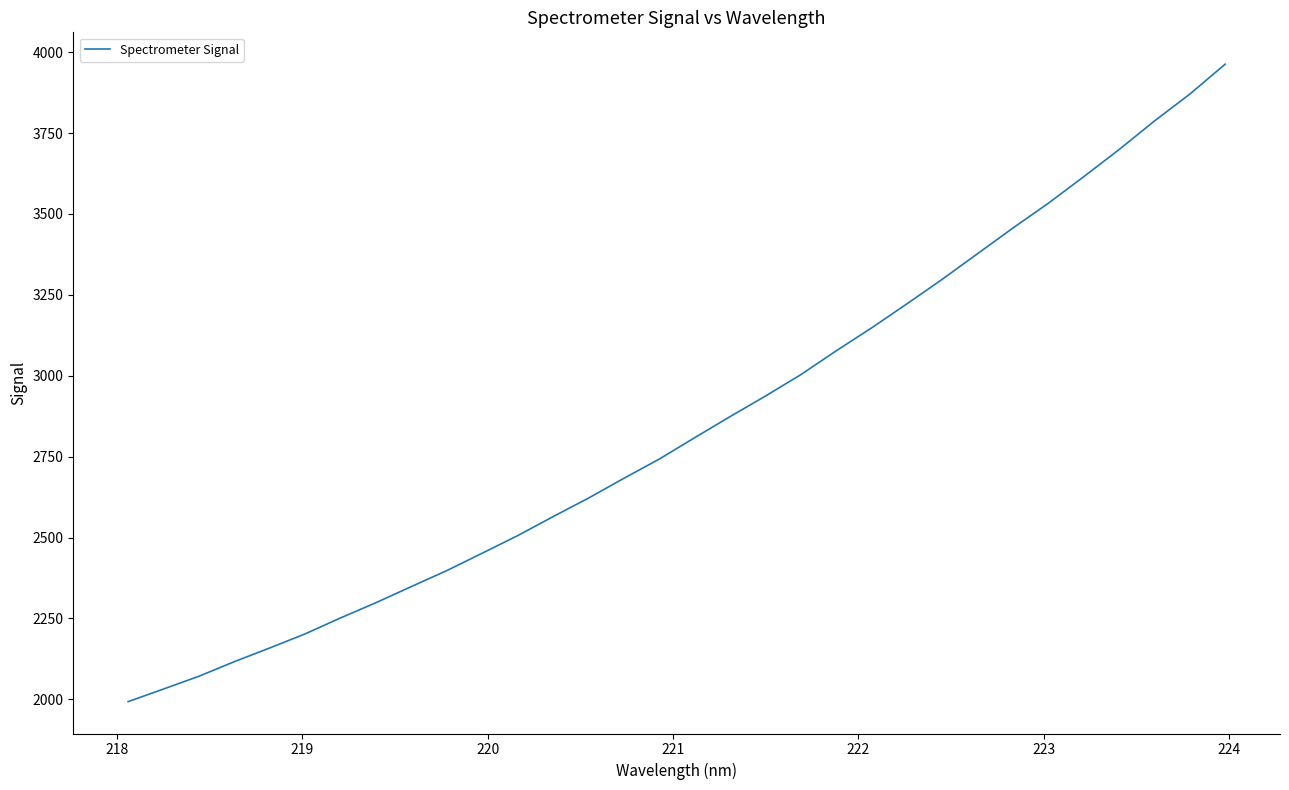

What is the greatest value displayed?

3962.6